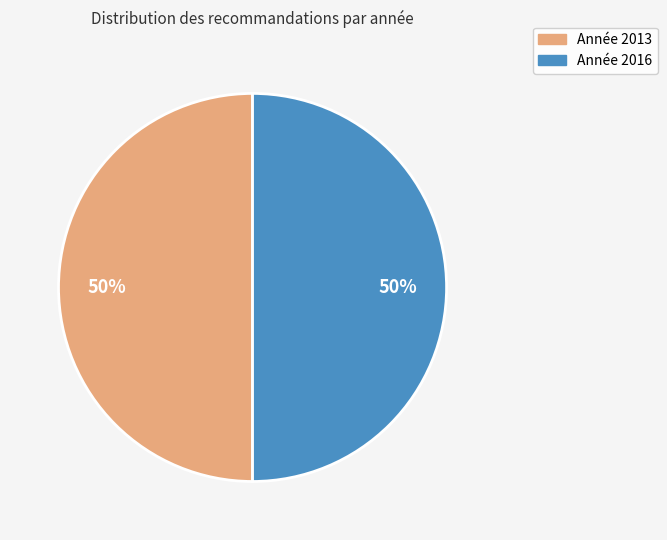

How many segments does this pie chart have?

2